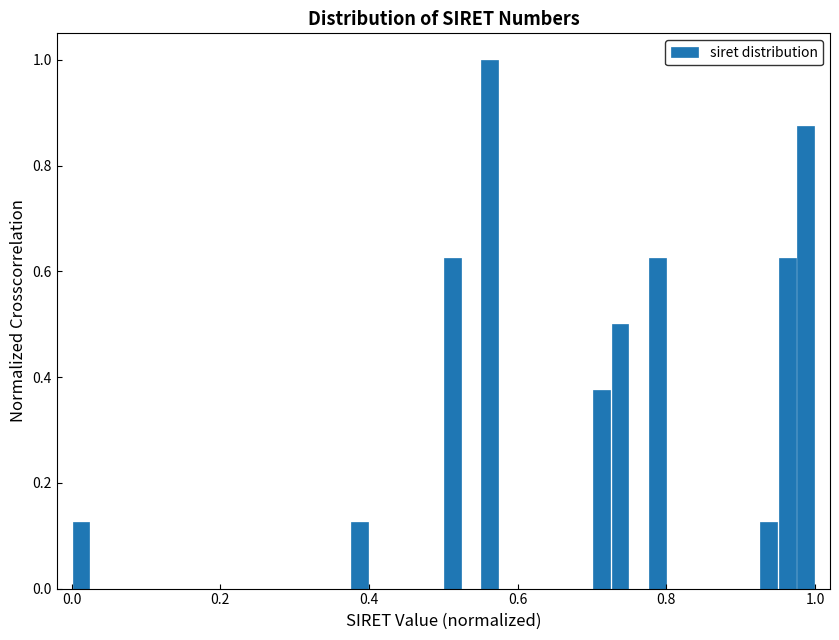

Read against the x-axis, roughly where is the centre of the tallest bar?

0.56